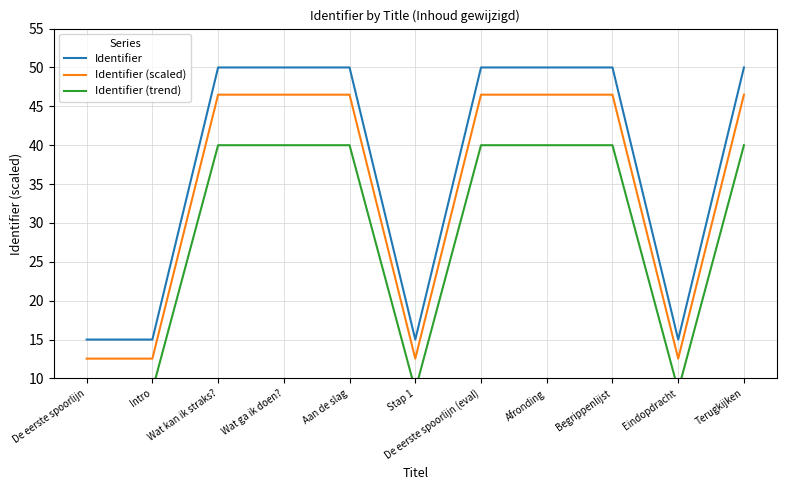

What is the label of the 1st point from the right?

Terugkijken